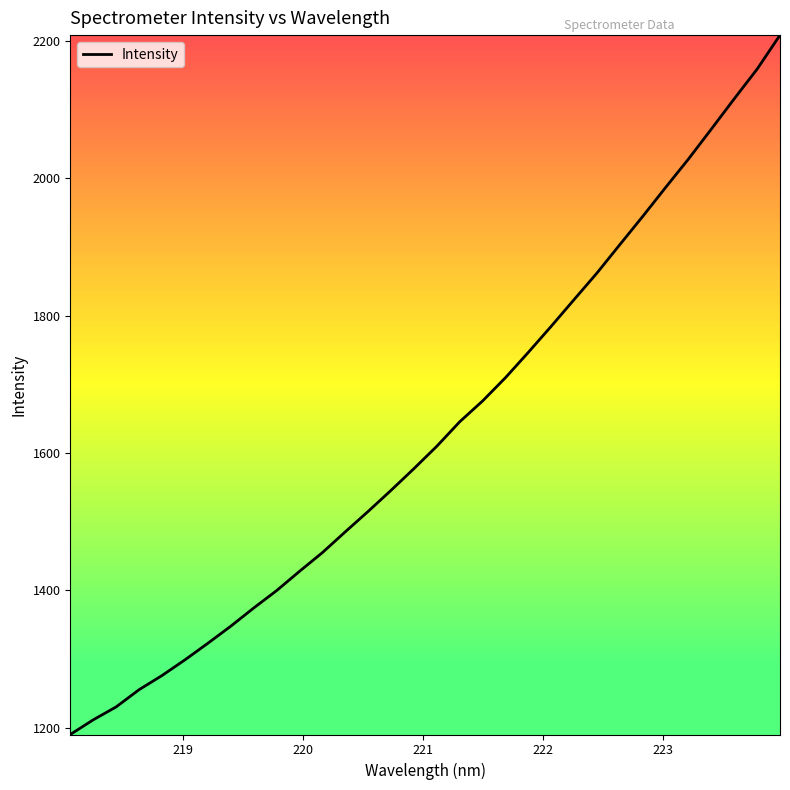

What is the minimum value shown in the chart?

1190.2